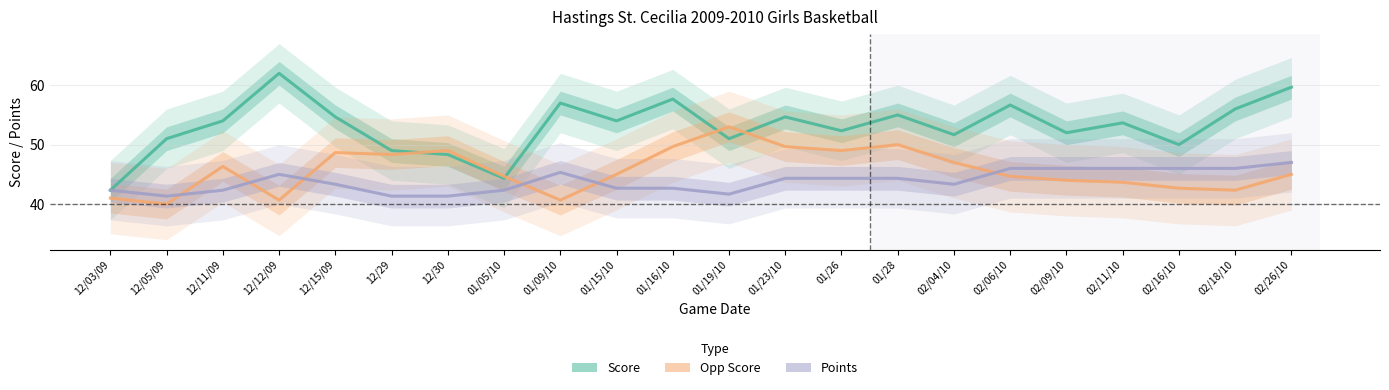

Which category has the highest value across all series?

12/12/09